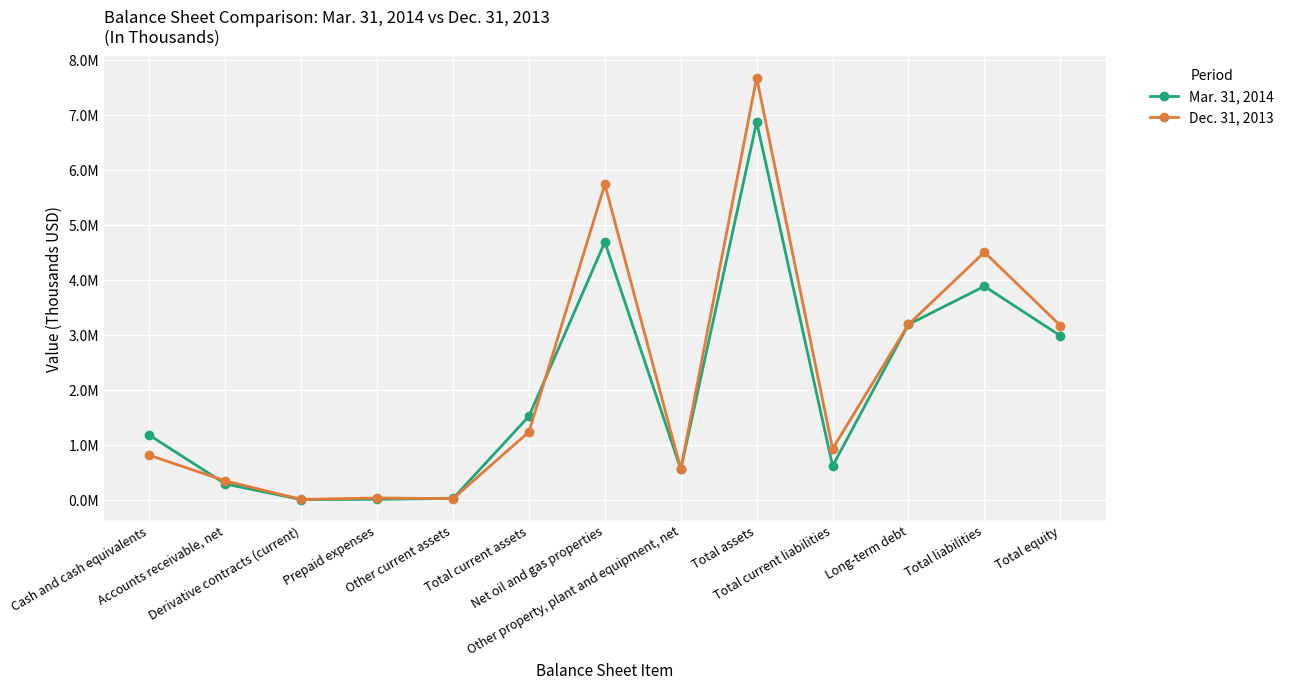

True or false: Dec. 31, 2013 and Mar. 31, 2014 cross at least once.

True